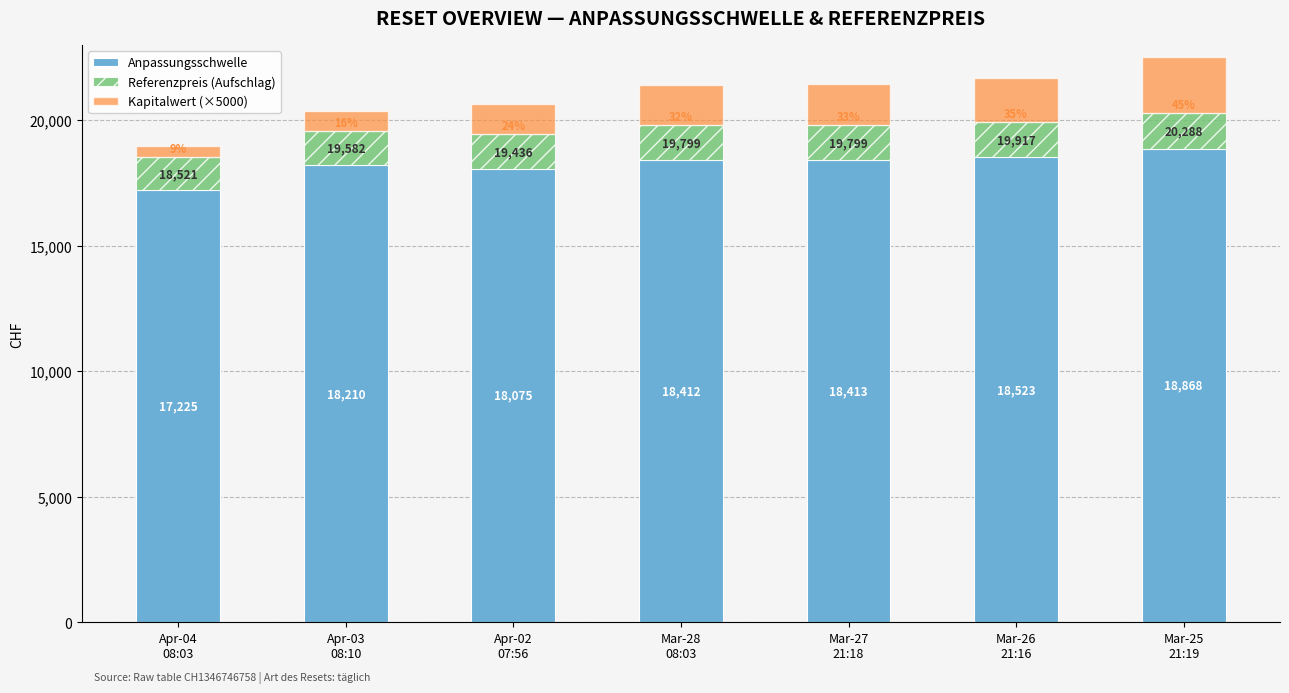

The value of Referenzpreis (Aufschlag) at Apr-02
07:56 is 1361.7. True or false?

True